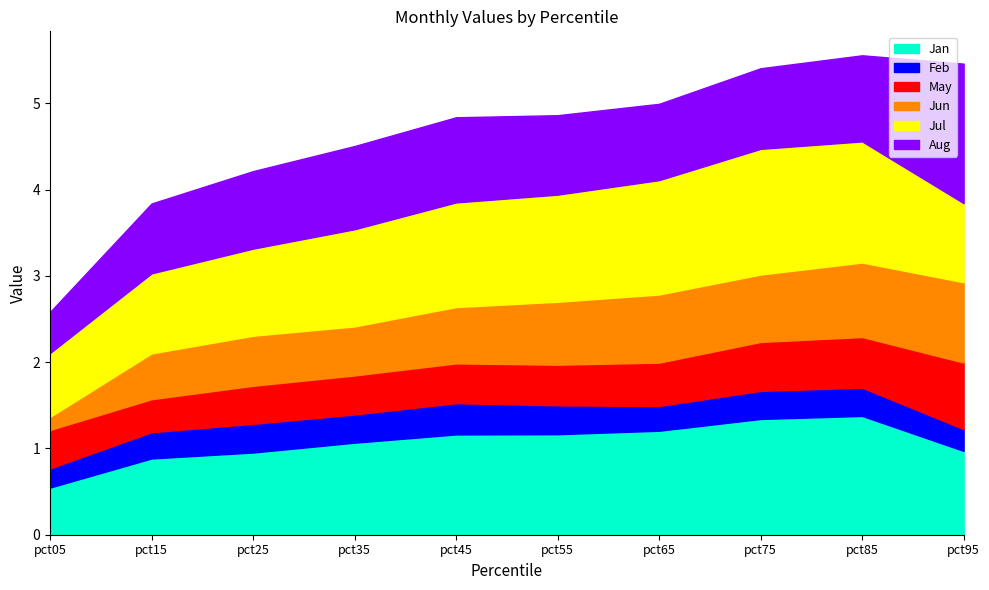

Which series has the largest total across all categories?

Jul